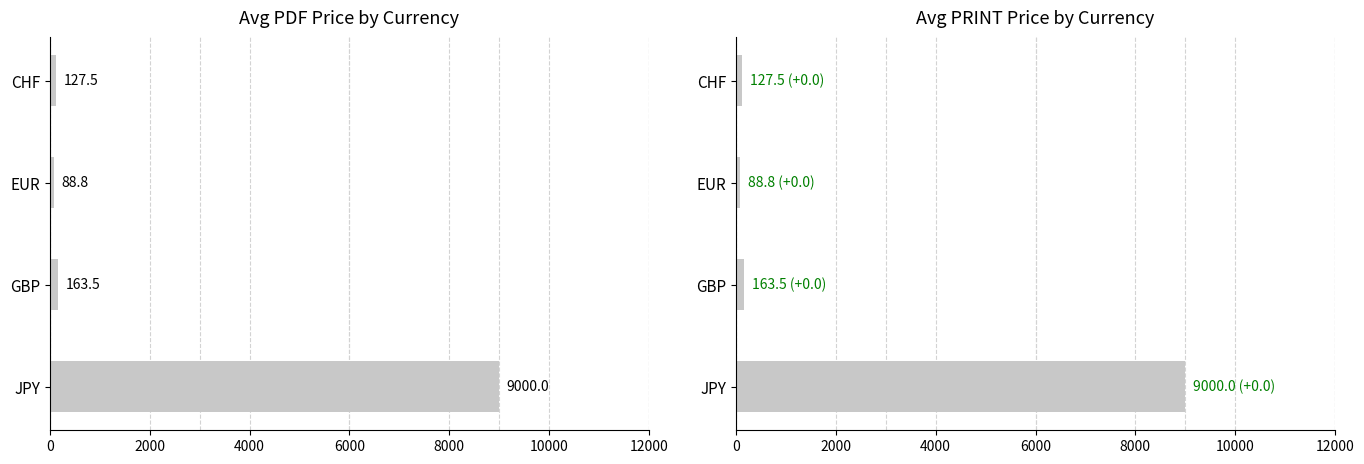

What are all the series names shown in the legend?

Avg Price (PDF), Avg Price (PRINT)